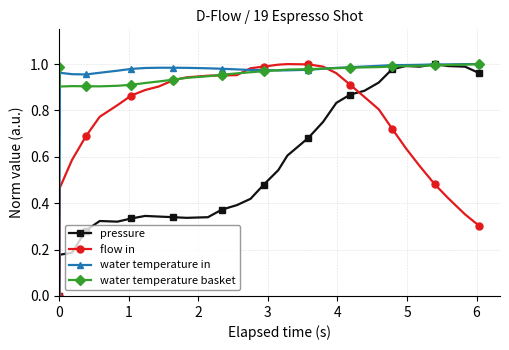

In water temperature in, how many points are higher than both neighbors (excluding endpoints)?

1